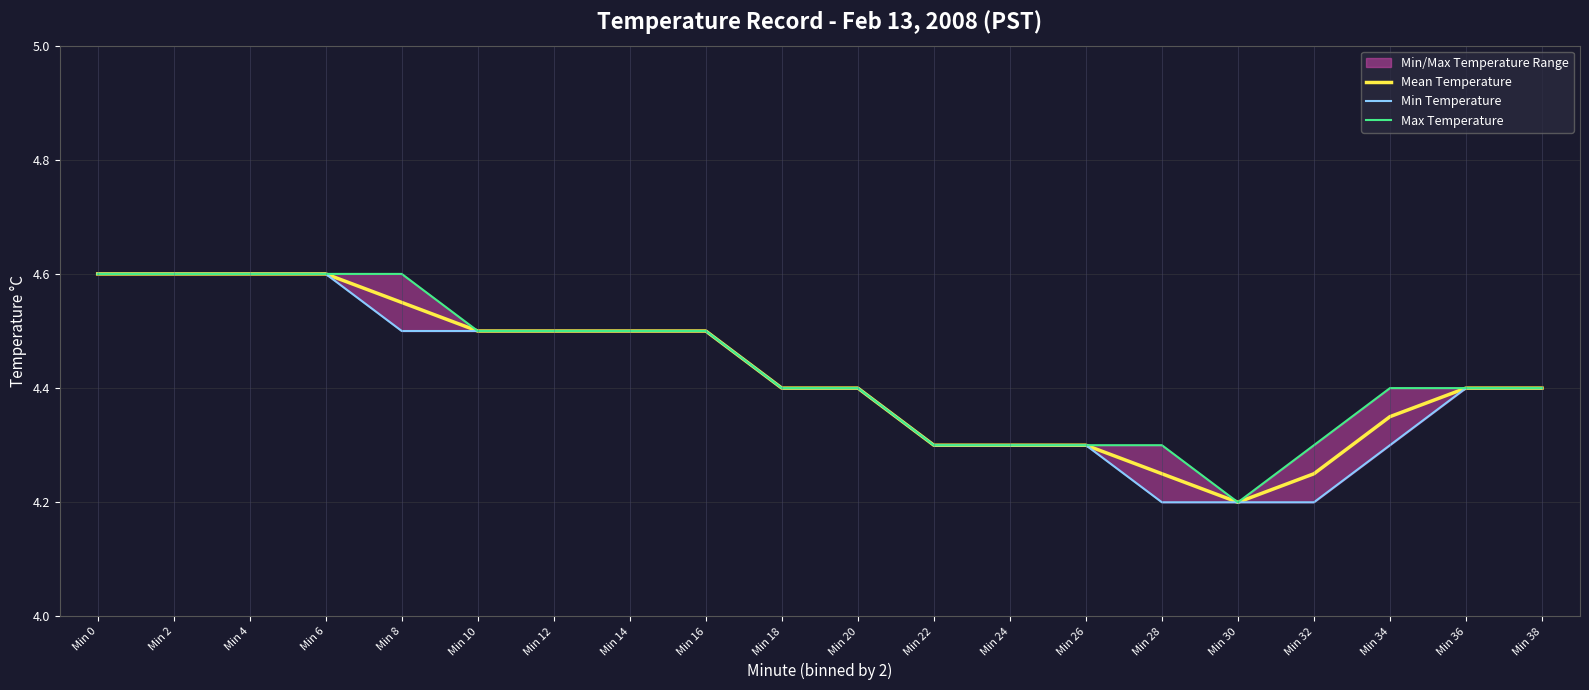

Reading left to right, extract all data points from this chart.

Mean Temperature: 4.6	4.6	4.6	4.6	4.5	4.5	4.5	4.5	4.5	4.4	4.4	4.3	4.3	4.3	4.2	4.2	4.2	4.3	4.4	4.4
Min Temperature: 4.6	4.6	4.6	4.6	4.5	4.5	4.5	4.5	4.5	4.4	4.4	4.3	4.3	4.3	4.2	4.2	4.2	4.3	4.4	4.4
Max Temperature: 4.6	4.6	4.6	4.6	4.6	4.5	4.5	4.5	4.5	4.4	4.4	4.3	4.3	4.3	4.3	4.2	4.3	4.4	4.4	4.4